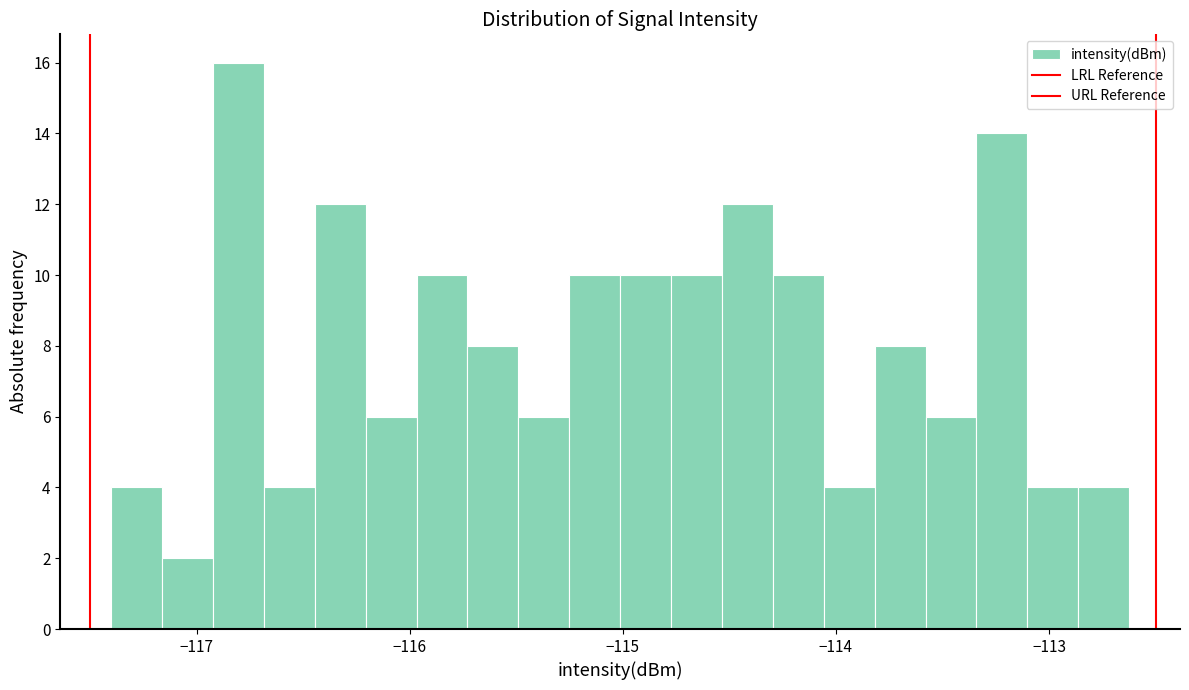

Read against the x-axis, roughly where is the centre of the tallest bar?

-116.8